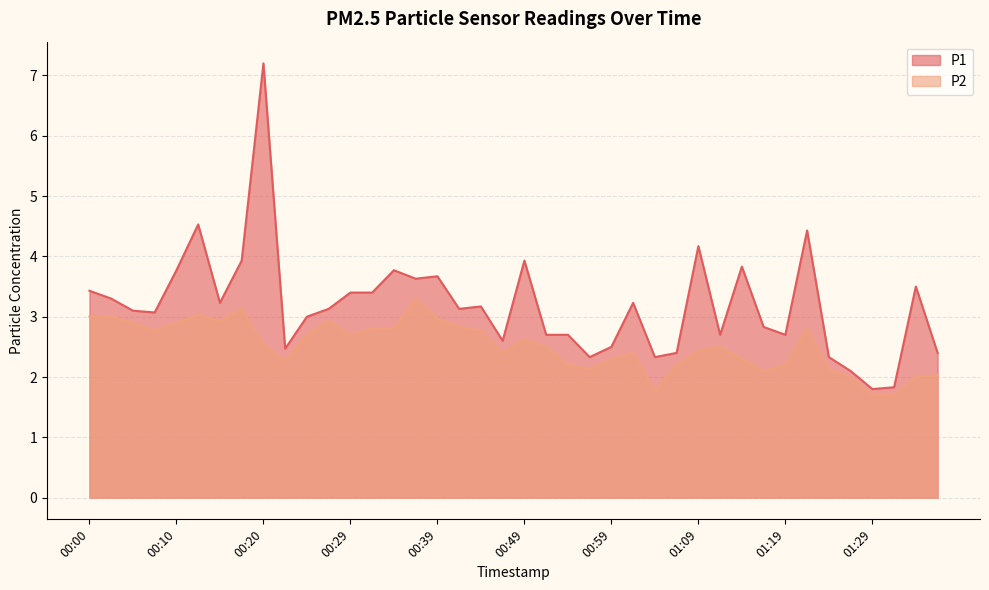

Rank the series at 00:12 from lowest to highest value.

P2, P1